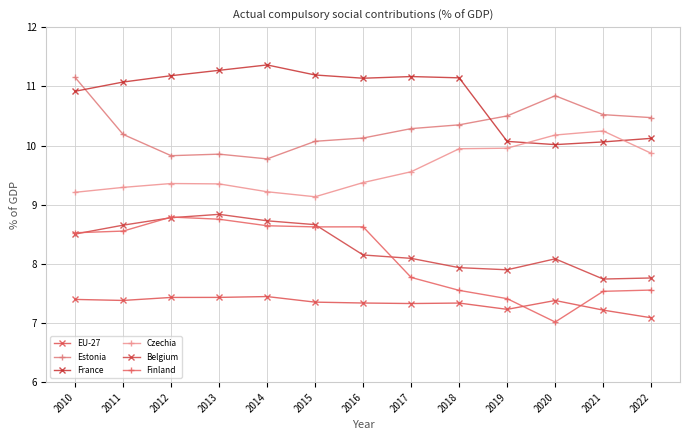

How many lines are shown in the chart?

6